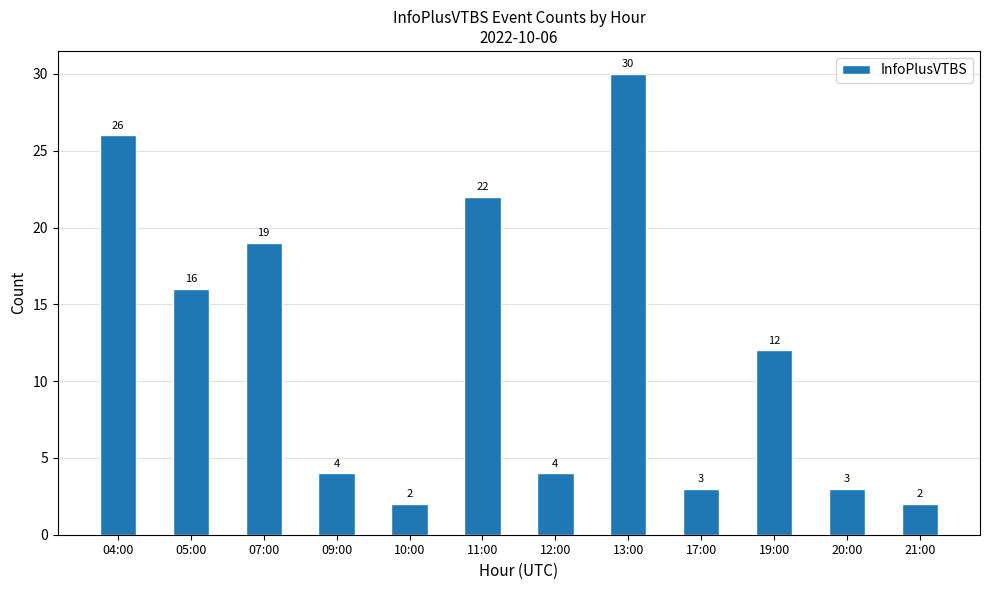

What is the label of the 12th bar from the right?

04:00